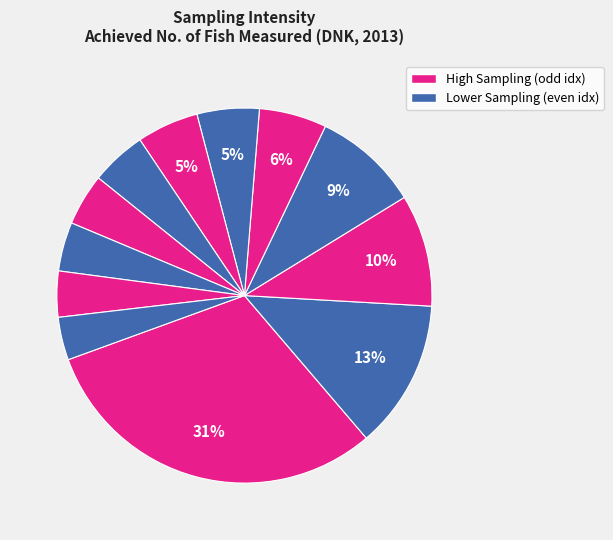

How many slices are in this pie chart?

12